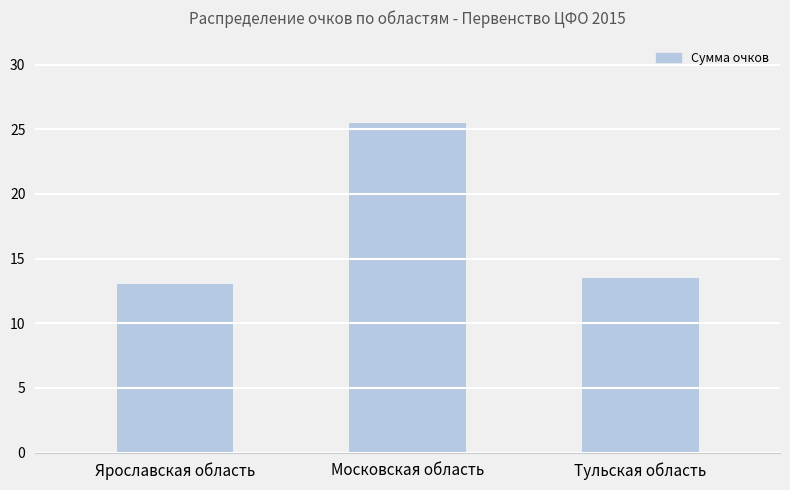

Are the bars horizontal?

No